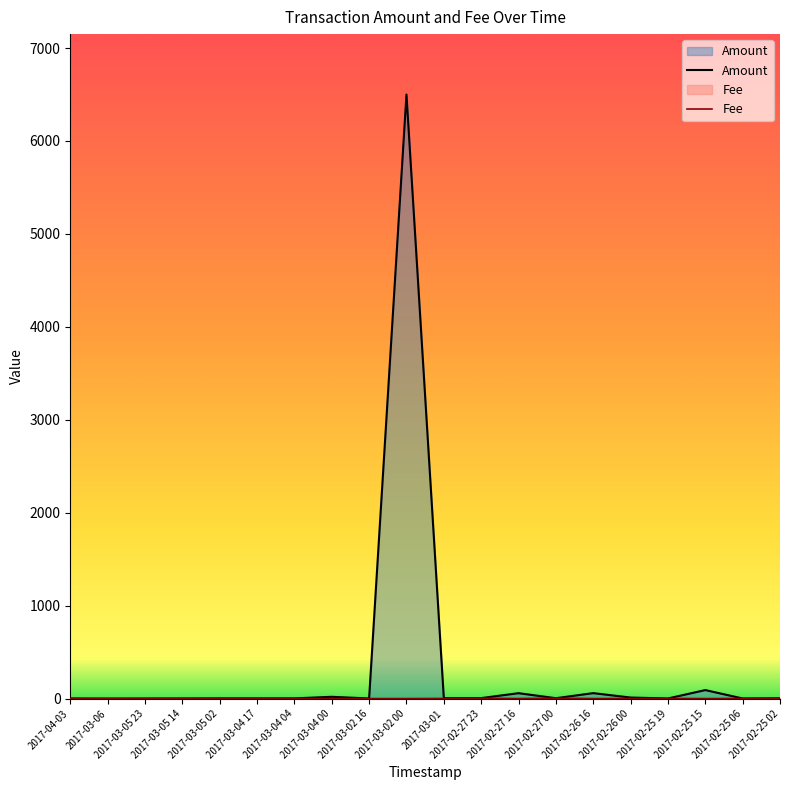

What is the lowest value of the Amount series?

1.0